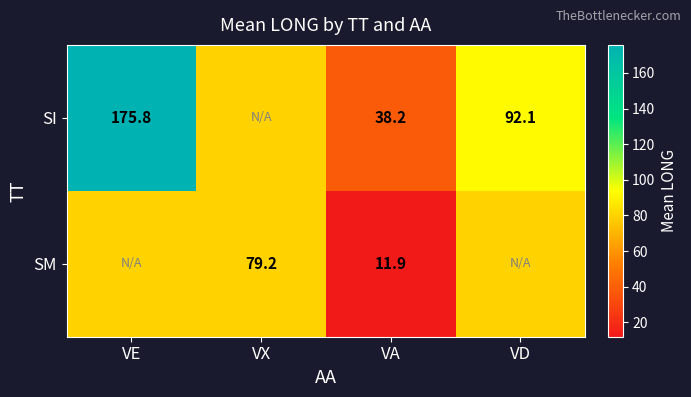

Rank the series at VA from lowest to highest value.

SM, SI